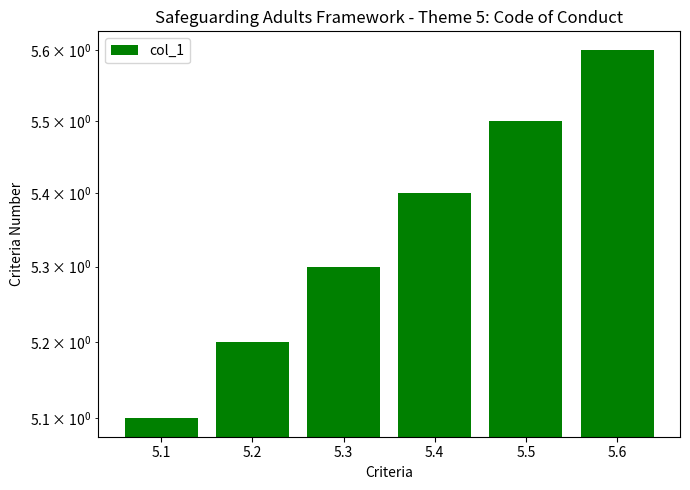

What is the difference between the second highest and minimum values?

0.4